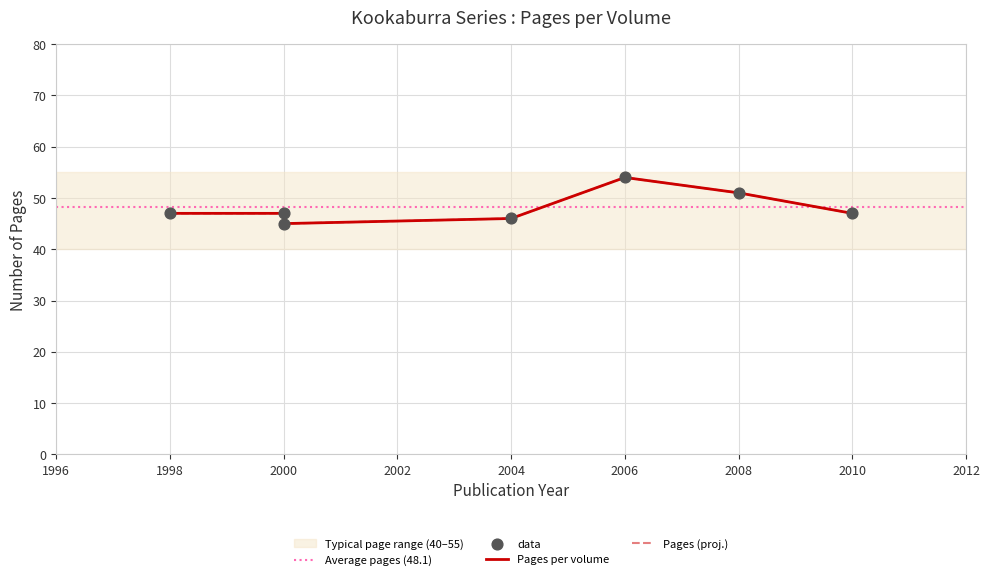

Which has a higher value, Tome 3 (2000) or Tome 2 (1998)?

Tome 2 (1998)